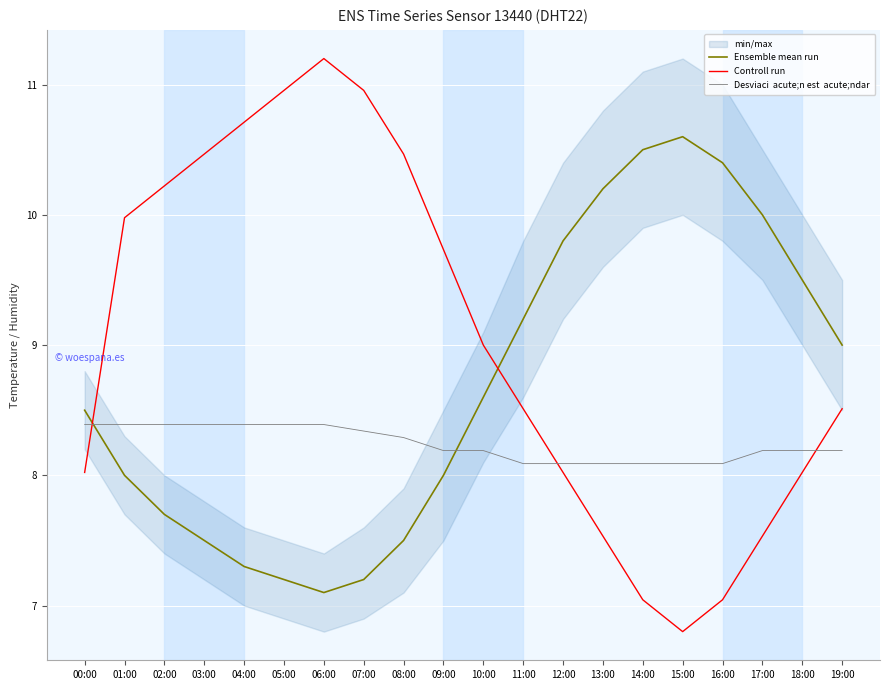

What is the difference between the maximum and minimum values in the Ensemble mean run series?

3.5